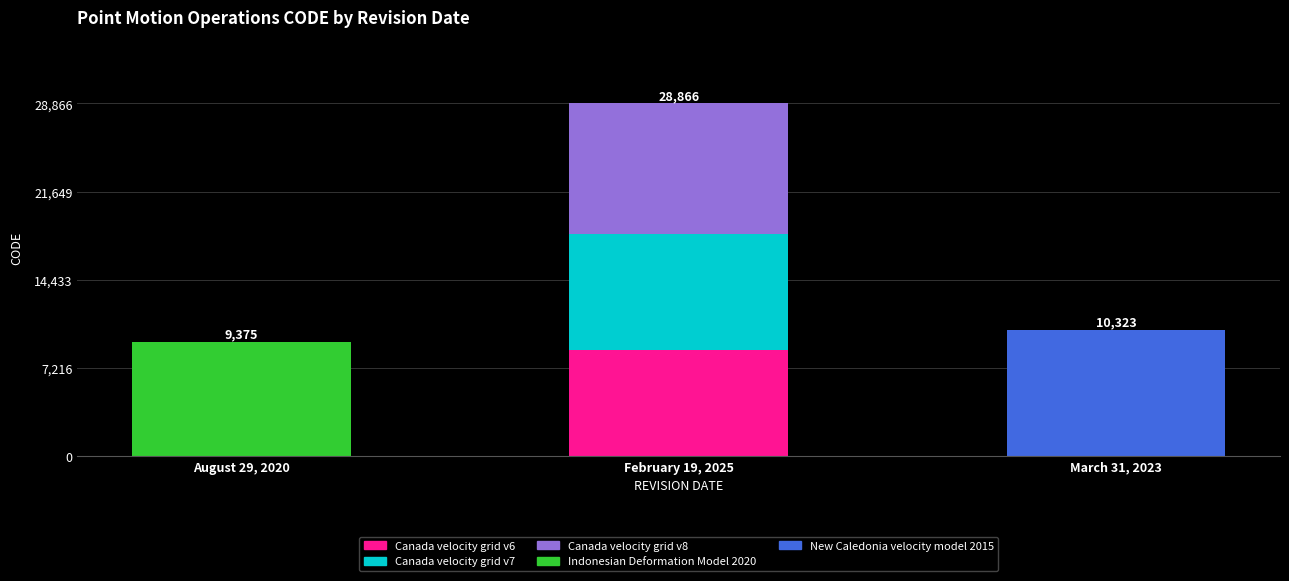

Are the bars grouped side by side (vs. stacked)?

No